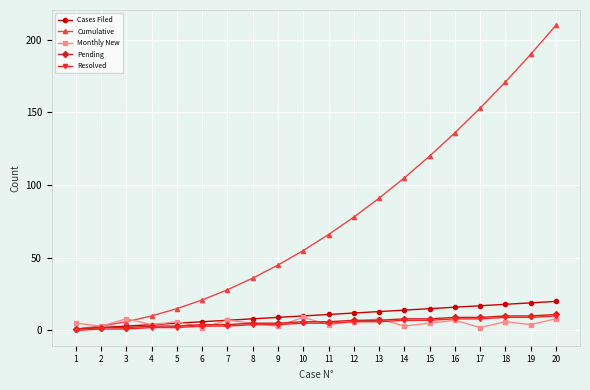

Which series has the widest spread of values?

Cumulative